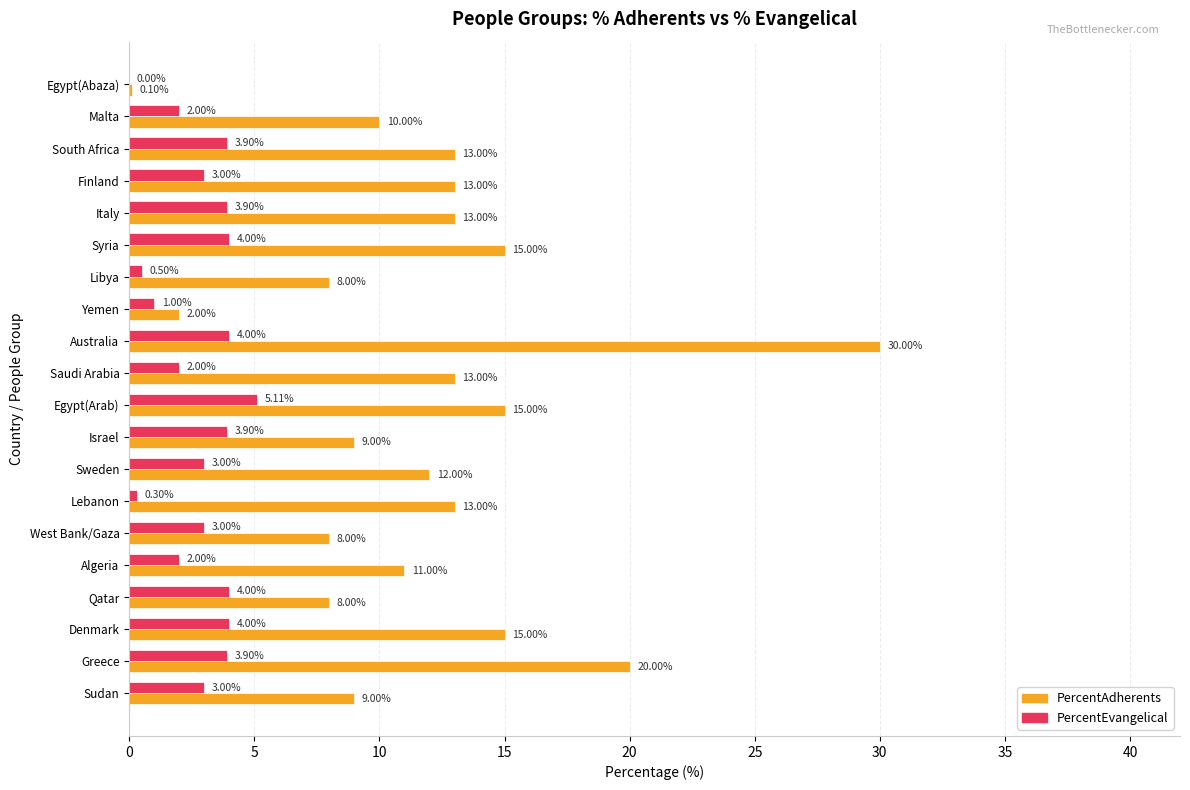

At which label does PercentAdherents reach its peak?

Australia